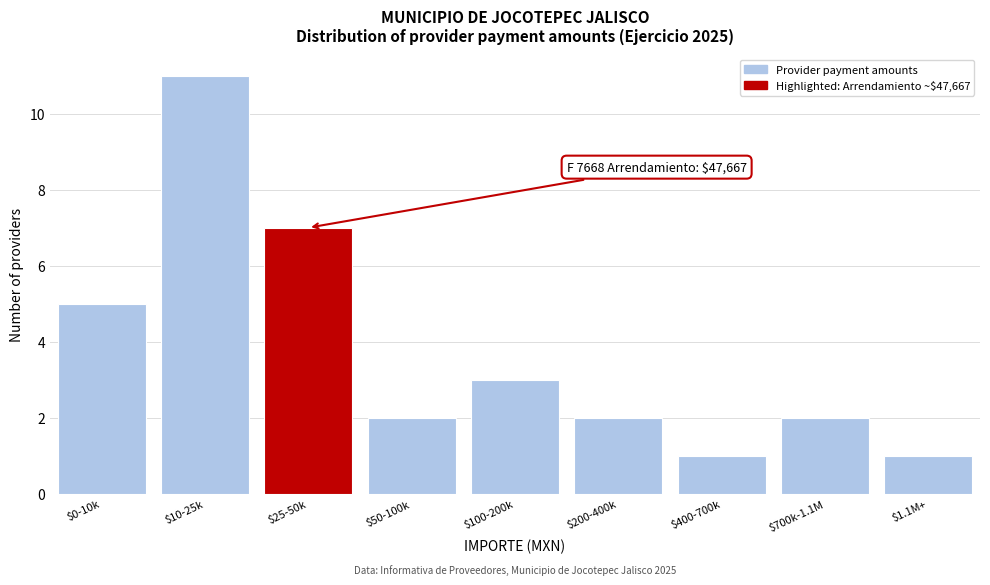

Reading right to left, extract all data points from this chart.

1	2	1	2	3	2	7	11	5